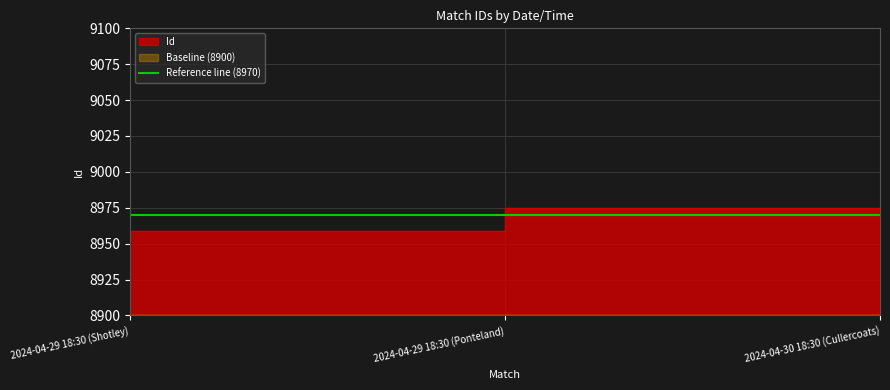

Reading left to right, list all the values displayed in this chart.

8959	8975	8973